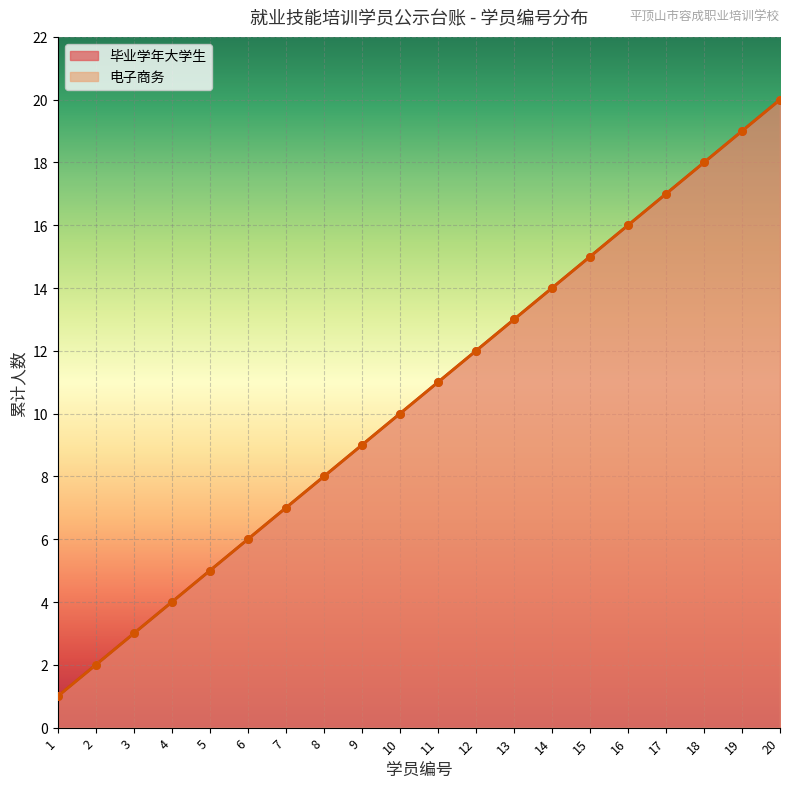

At how many categories does at least one series exceed 4?

16